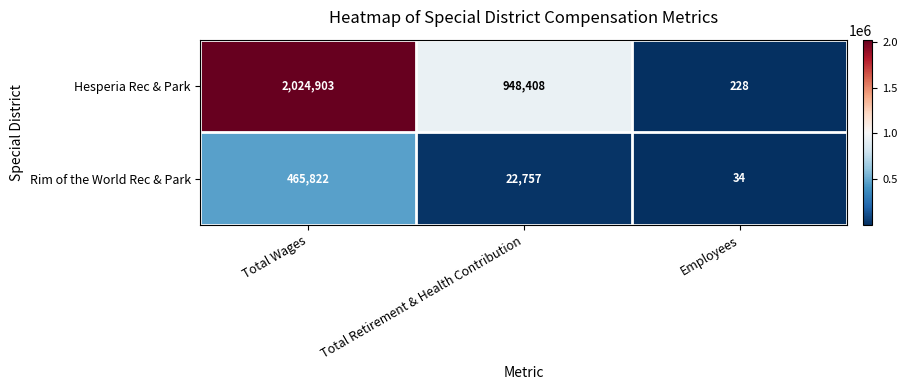

Which label corresponds to the largest value in the chart?

Total Wages